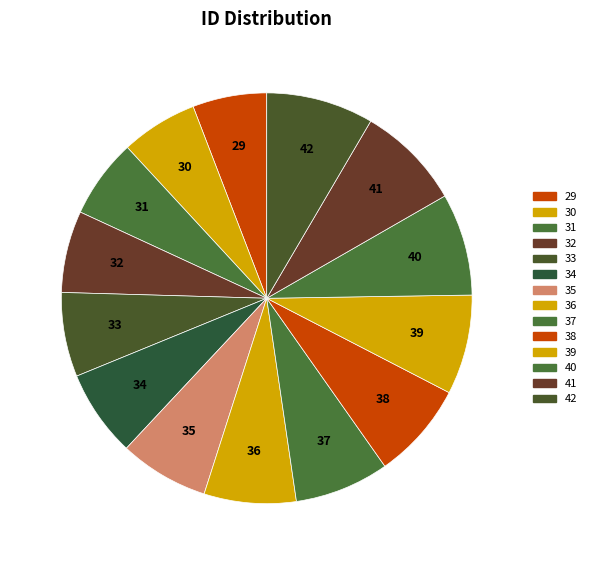

Does any single category account for the majority?

No